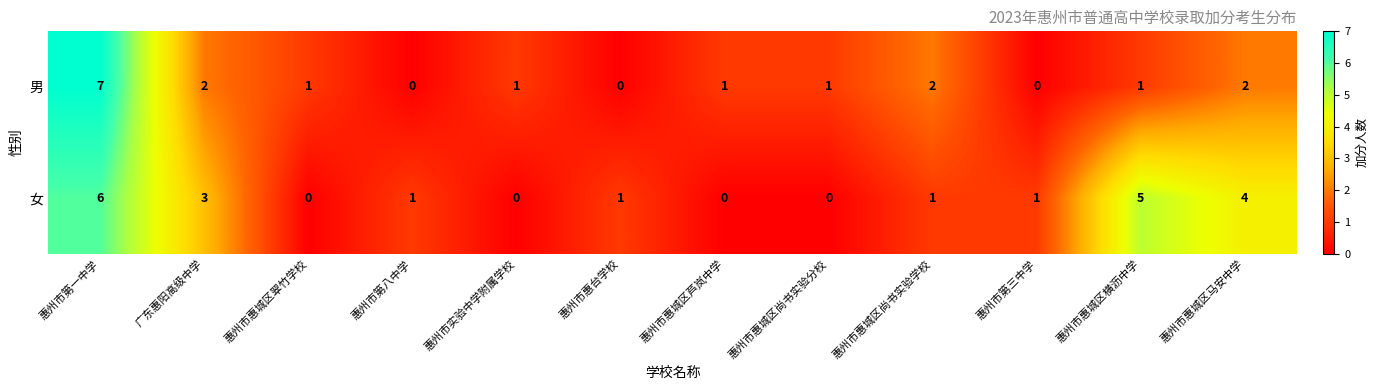

The value of 男 at 惠州市惠城区翠竹学校 is 1. True or false?

True